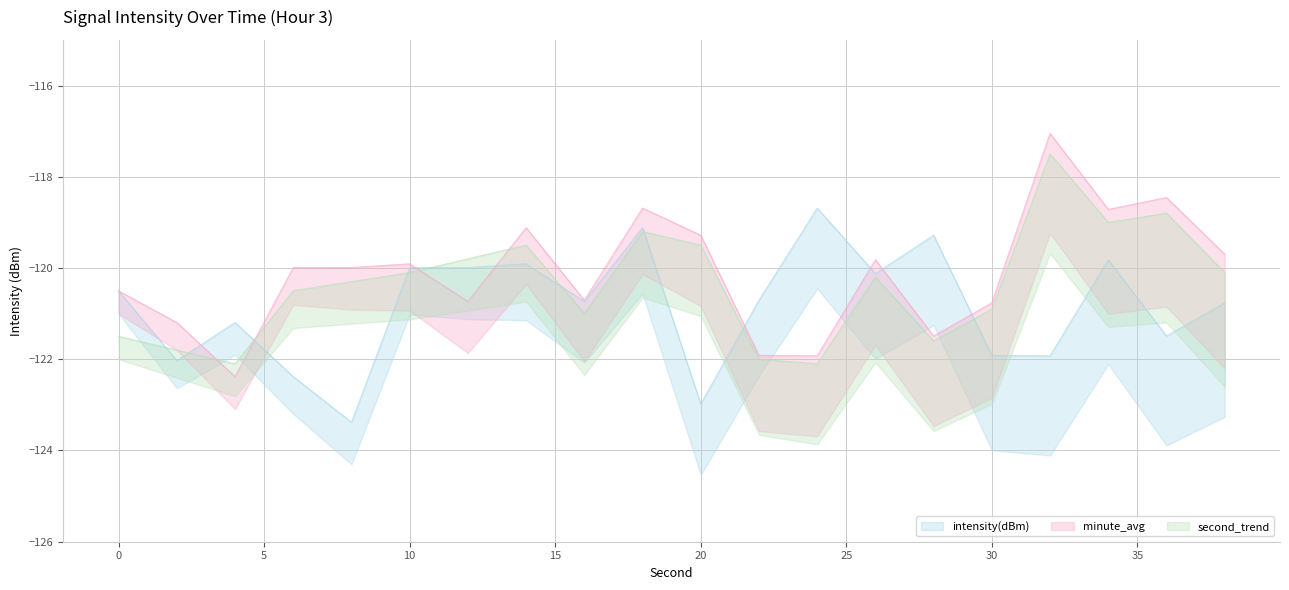

Read the minute_avg value at 32.

-117.1